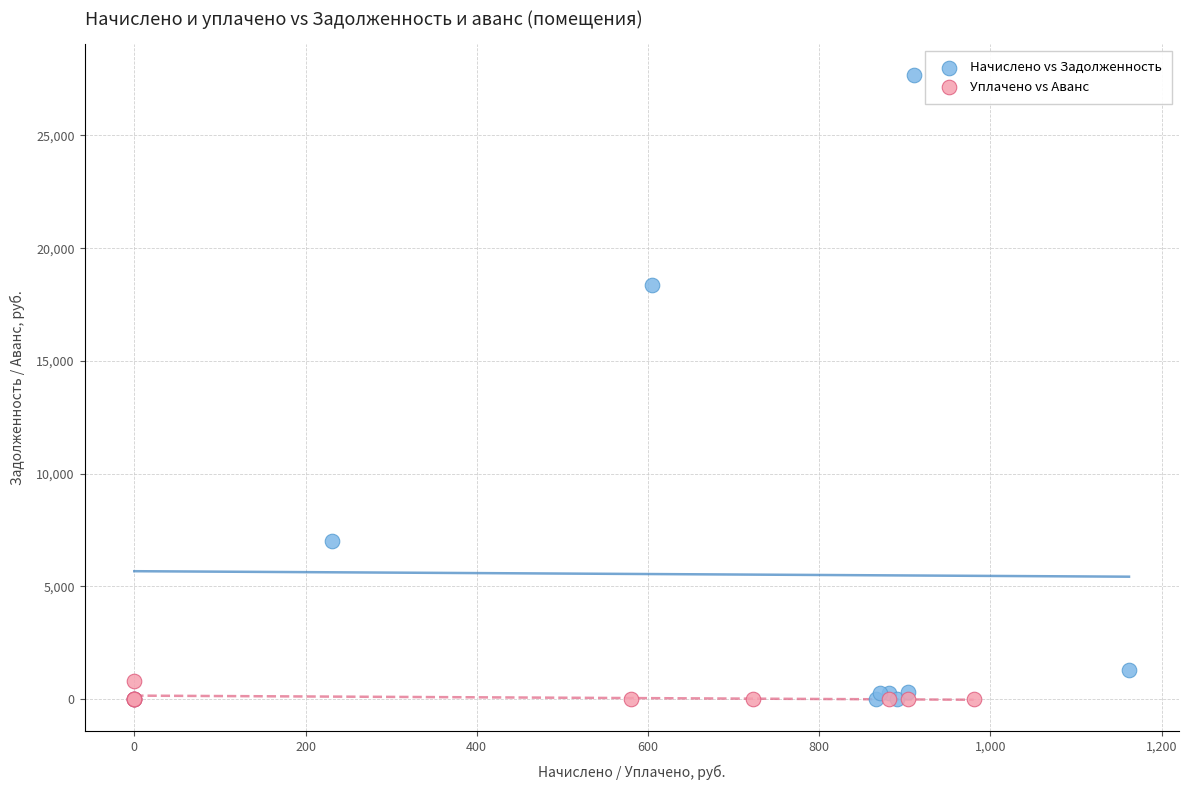

What are all the series names shown in the legend?

Начислено vs Задолженность, Уплачено vs Аванс